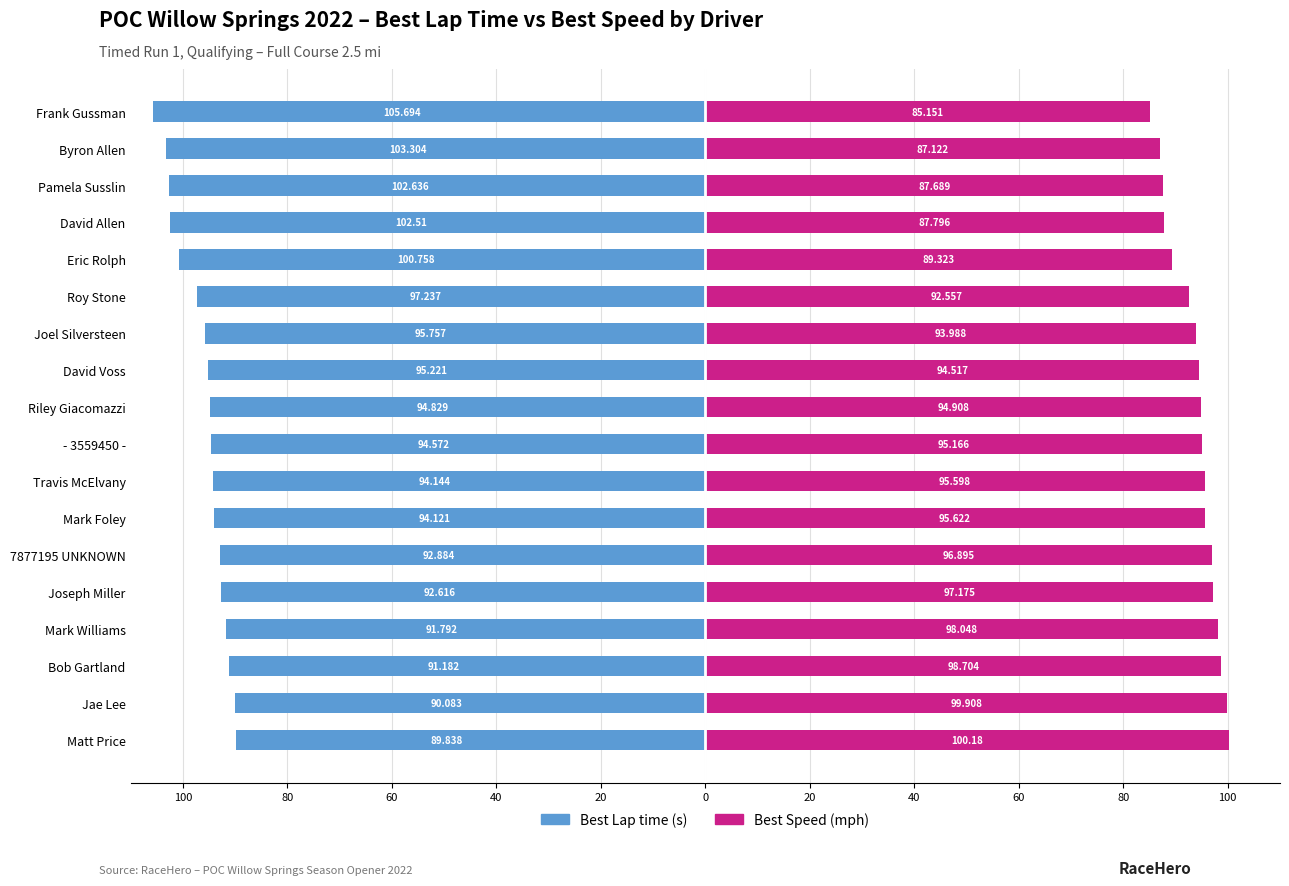

Is it true that Best Lap time (s) equals -145.8 at Mark Williams?

False